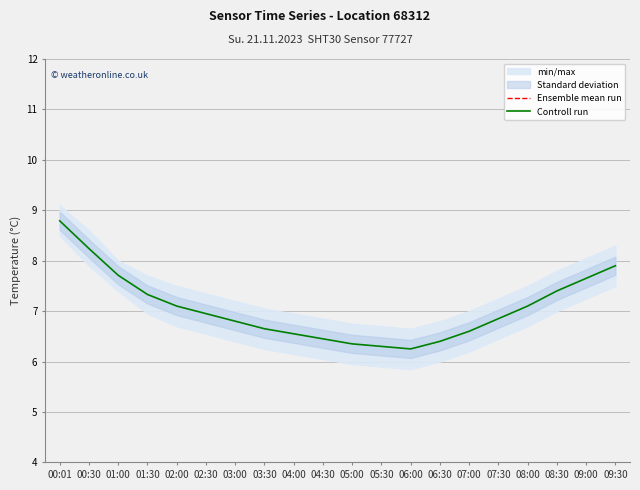

The value of Controll run at 03:30 is 6.7. True or false?

True